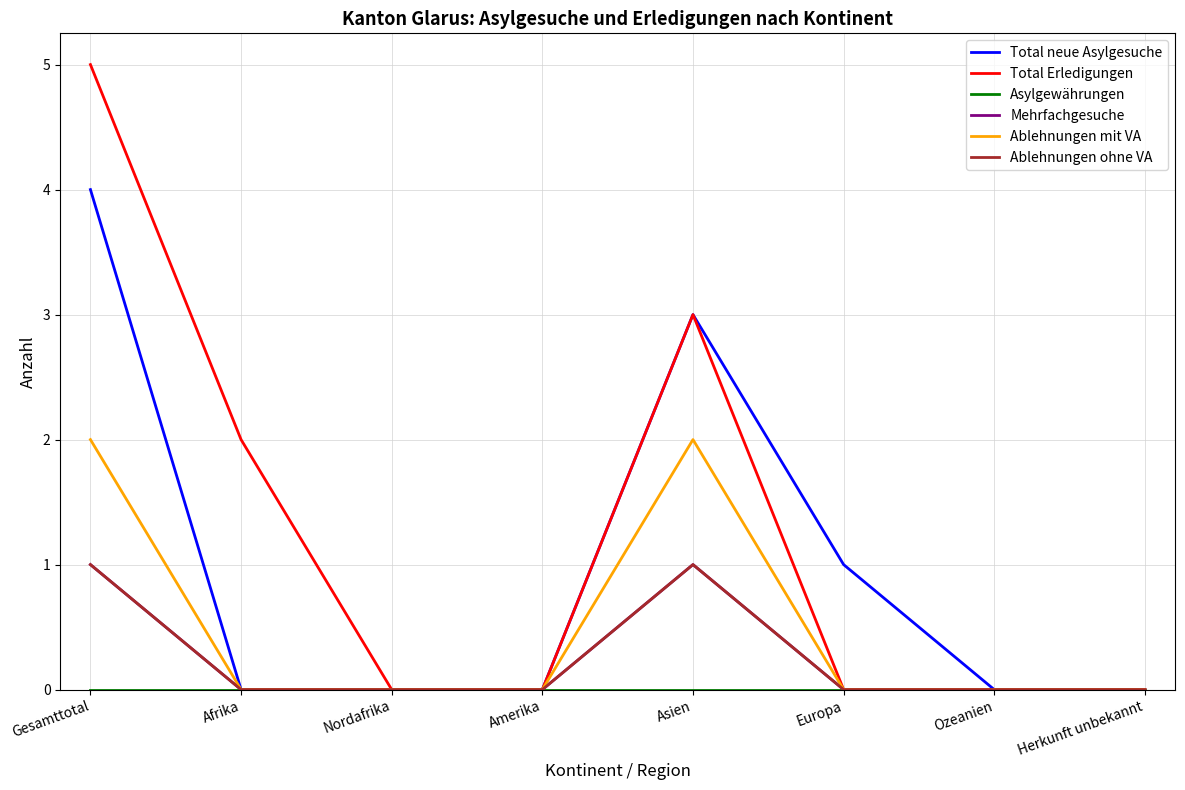

Between Amerika and Afrika, which is larger?

Amerika